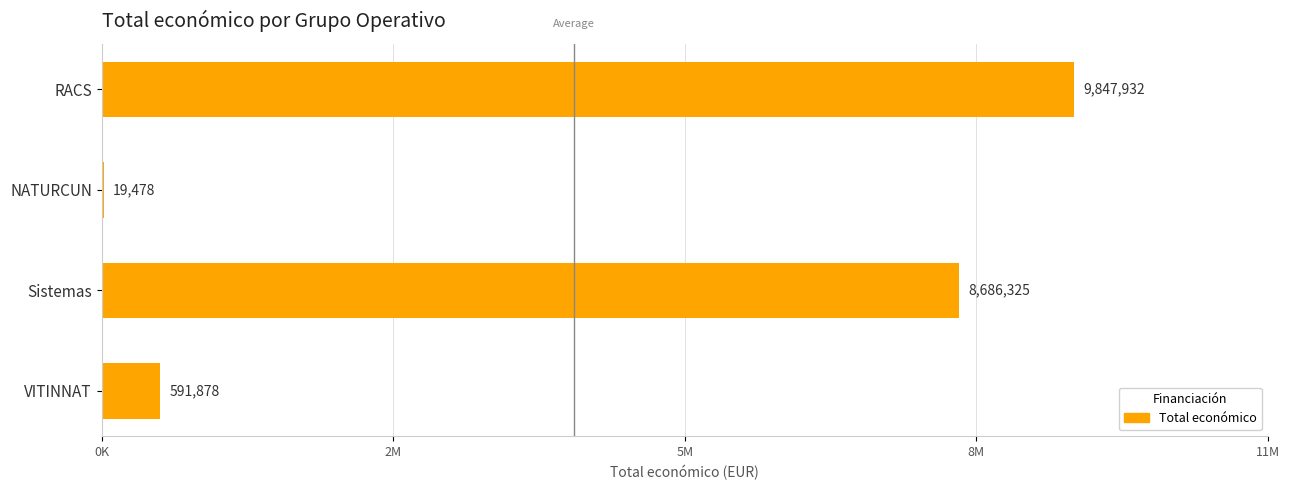

Are the bars horizontal?

Yes